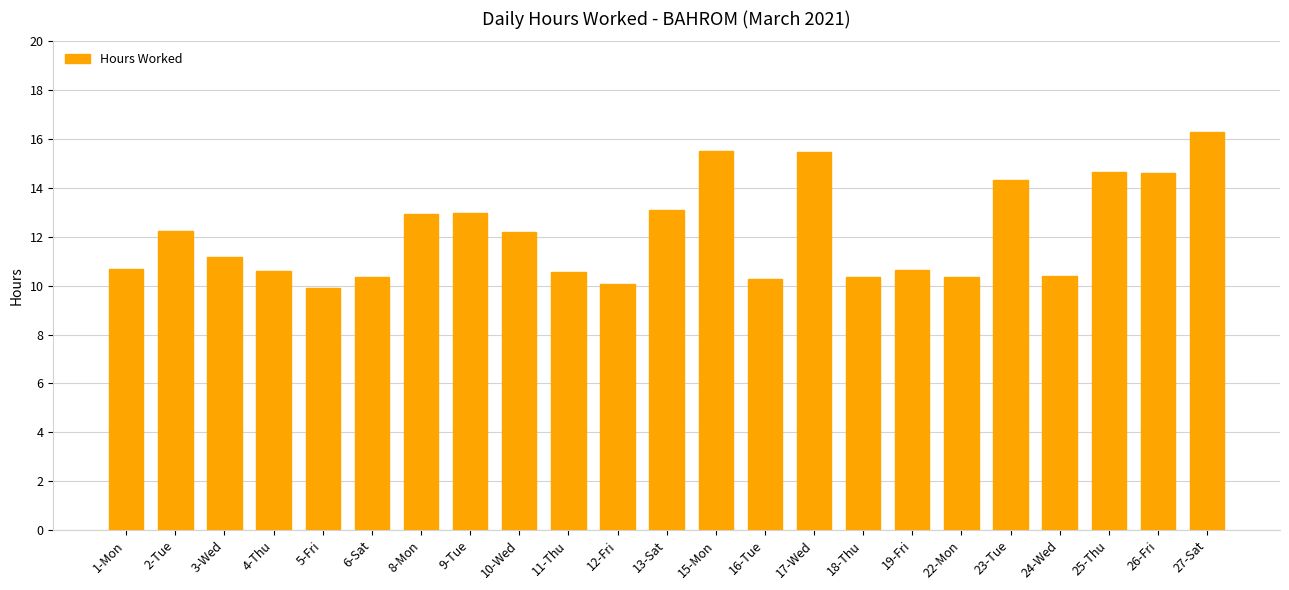

The value at 8-Mon is 17.5. True or false?

False